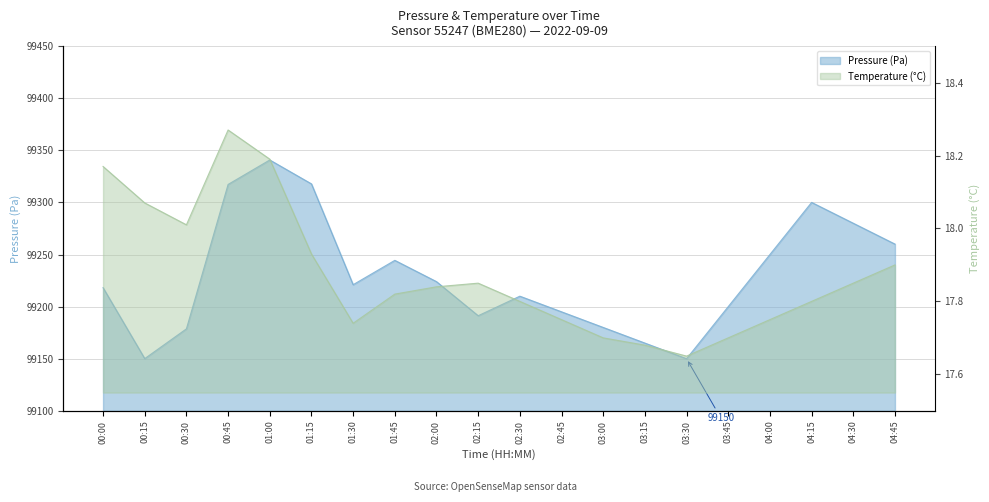

What is the difference between the highest and lowest values at 03:30?

99132.4